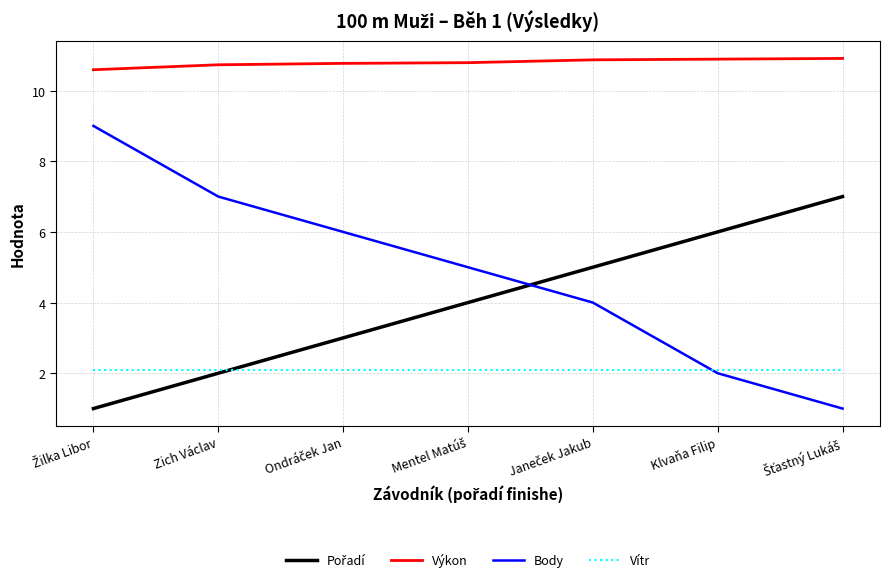

Which series has the largest total across all categories?

Výkon